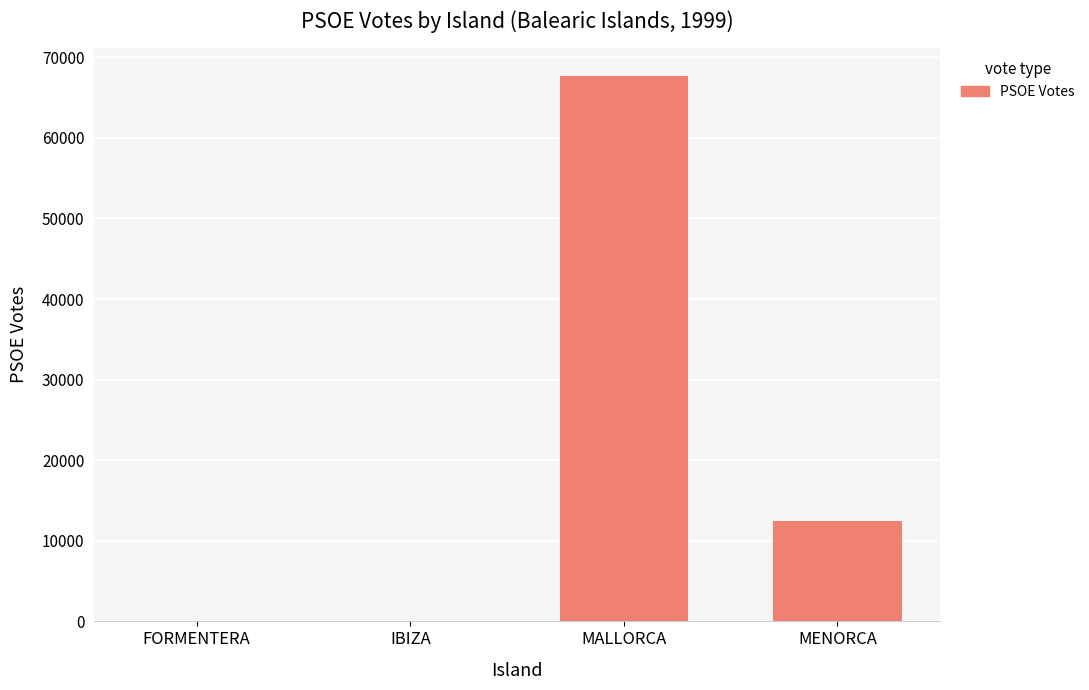

What is the greatest value displayed?

67710